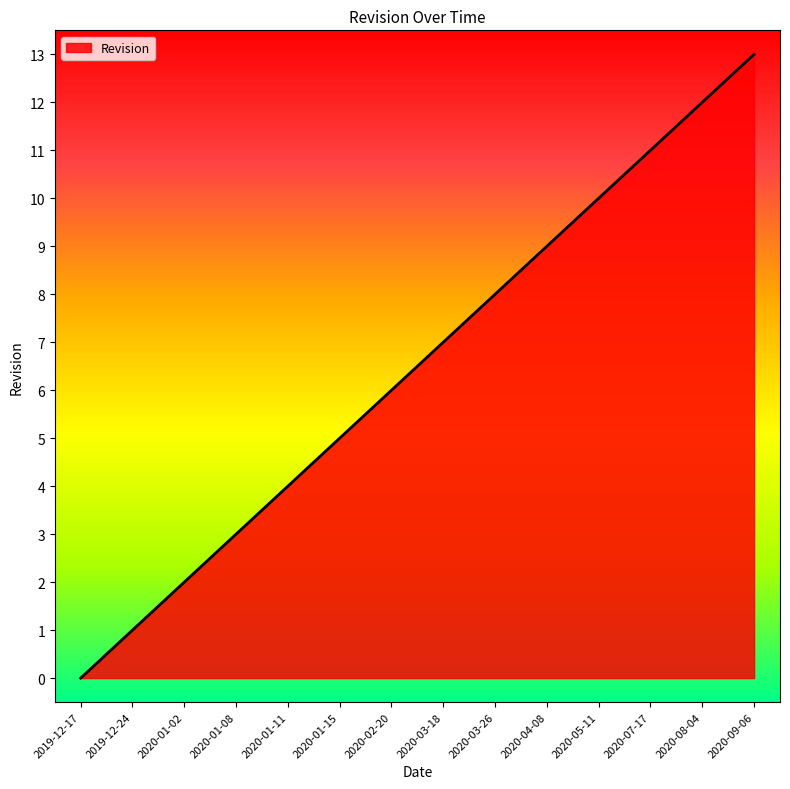

Reading left to right, what are all the values shown in this chart?

2019-12-17=0	2019-12-24=1	2020-01-02=2	2020-01-08=3	2020-01-11=4	2020-01-15=5	2020-02-20=6	2020-03-18=7	2020-03-26=8	2020-04-08=9	2020-05-11=10	2020-07-17=11	2020-08-04=12	2020-09-06=13